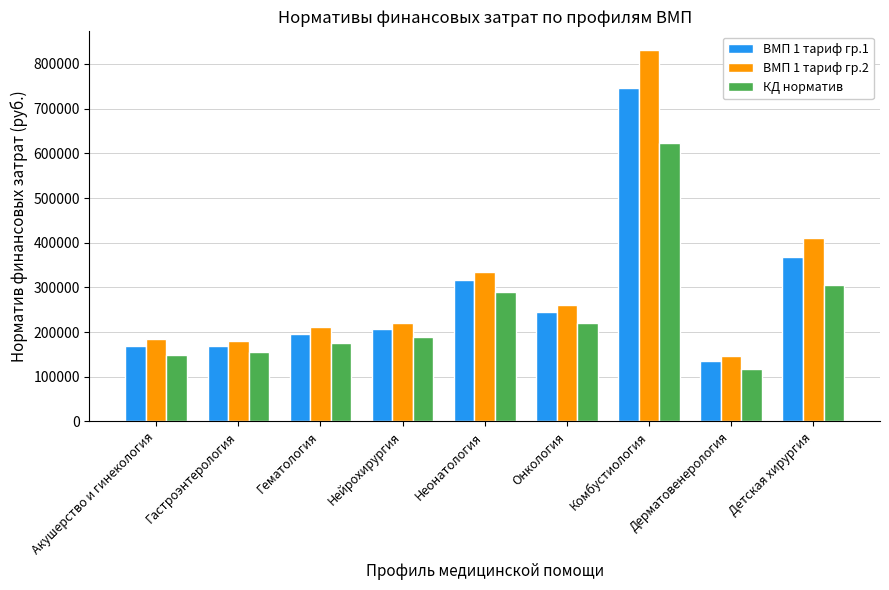

List the series in order of their overall mean, lowest first.

КД норматив, ВМП 1 тариф гр.1, ВМП 1 тариф гр.2